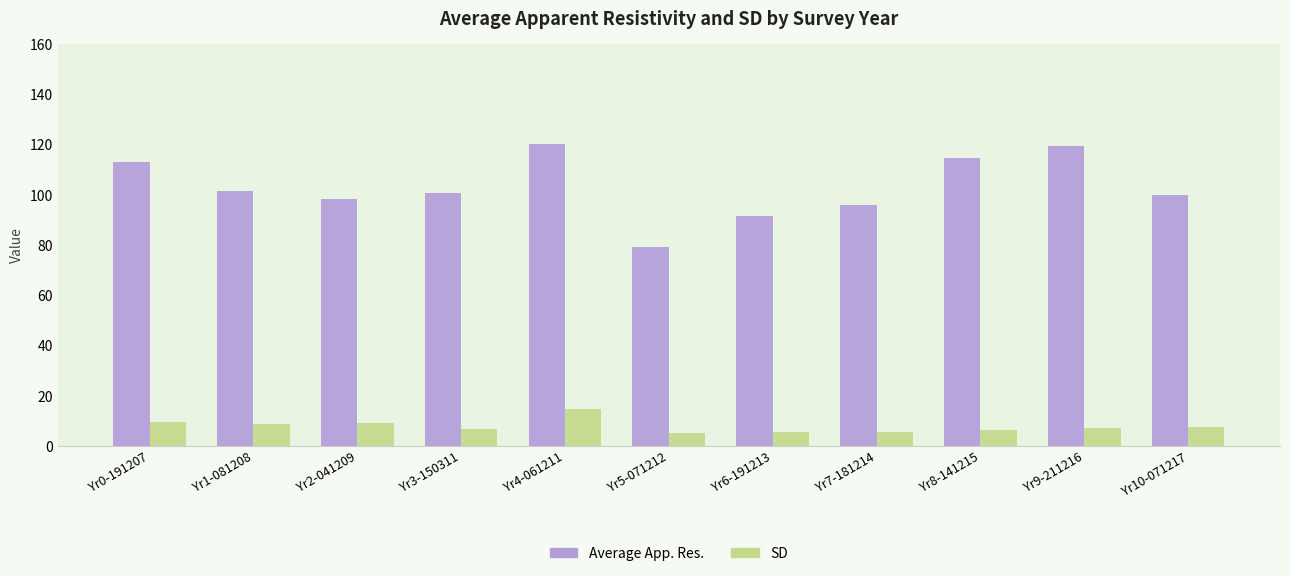

Is the value of Average App. Res. at Yr2-041209 greater than the value of SD at Yr0-191207?

Yes